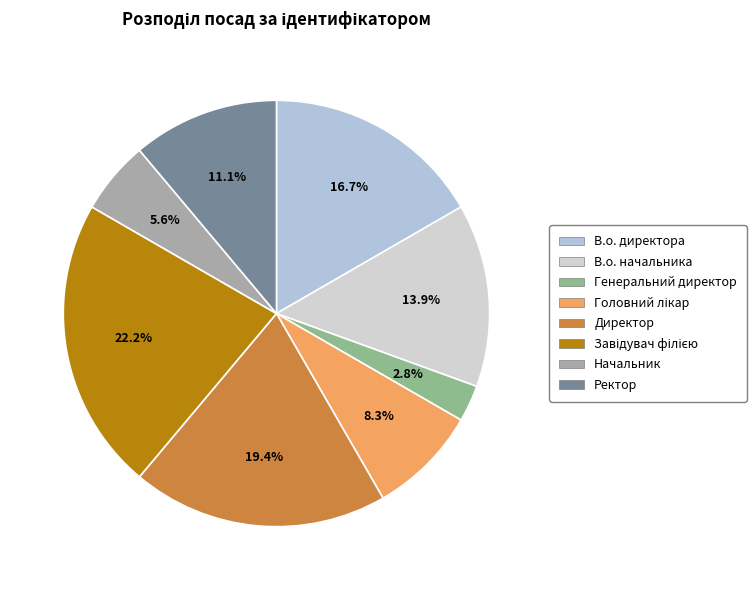

Approximately how many times larger is the value at Генеральний директор compared to Директор?

0.1